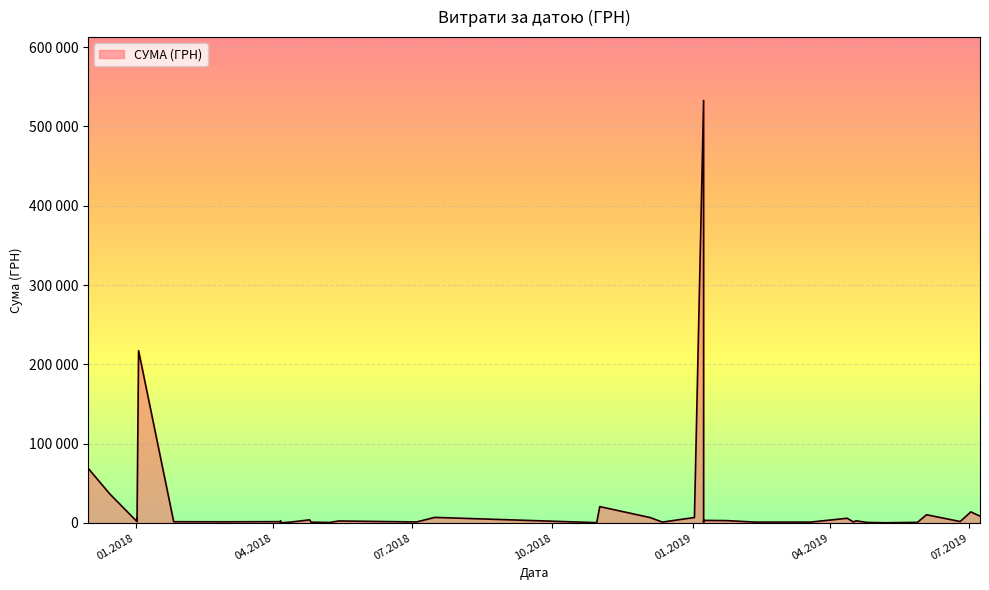

What is the maximum value shown in the chart?

532782.7